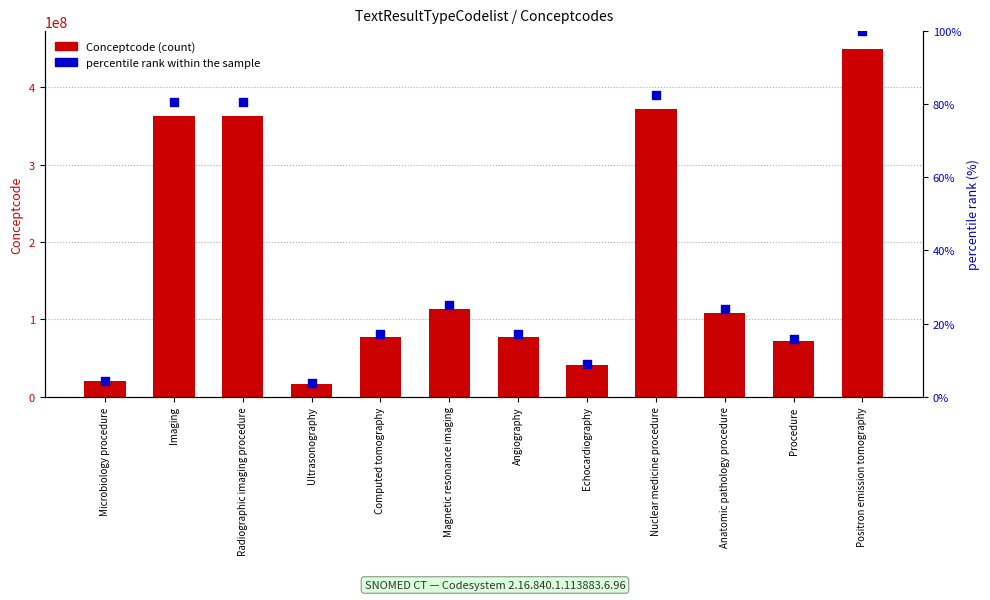

At which category is the sum across all series the highest?

Positron emission tomography